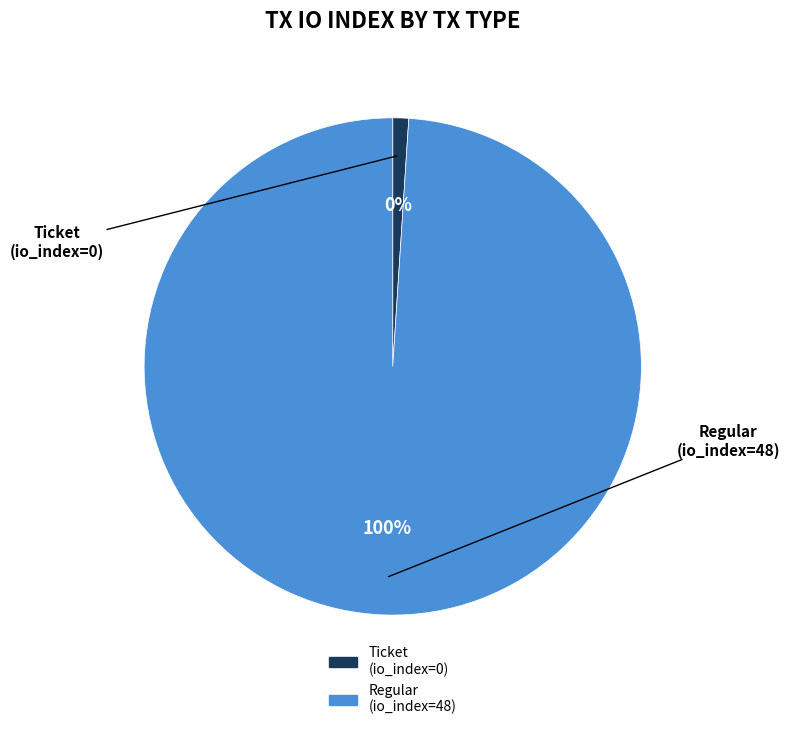

To the nearest percent, what is the average slice percentage?

50%